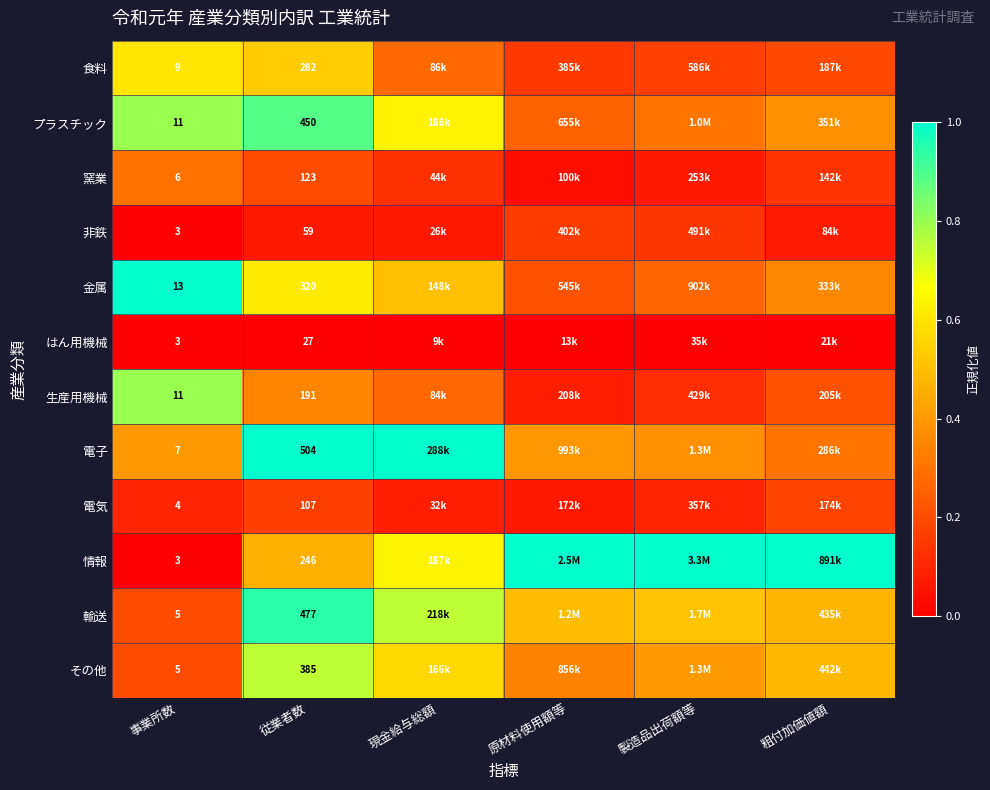

Rank the series at 従業者数 from highest to lowest value.

電子, 輸送, プラスチック, その他, 金属, 食料, 情報, 生産用機械, 窯業, 電気, 非鉄, はん用機械